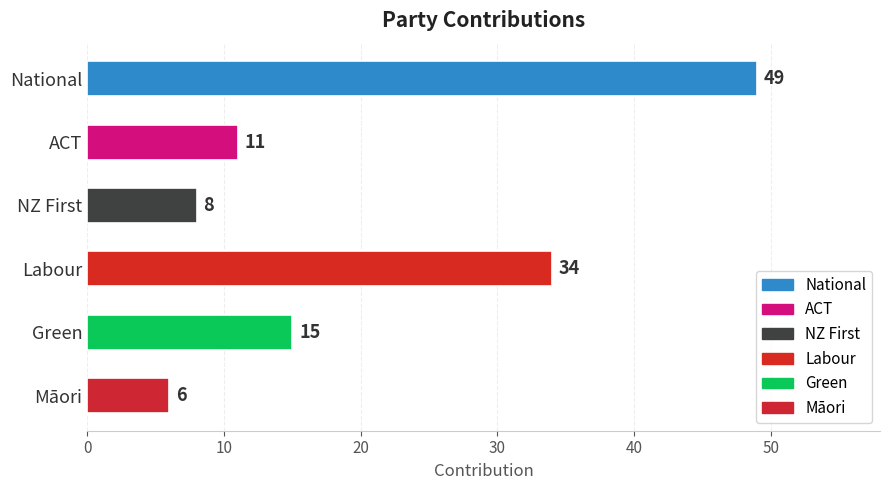

Reading bottom to top, list all the values displayed in this chart.

6	15	34	8	11	49